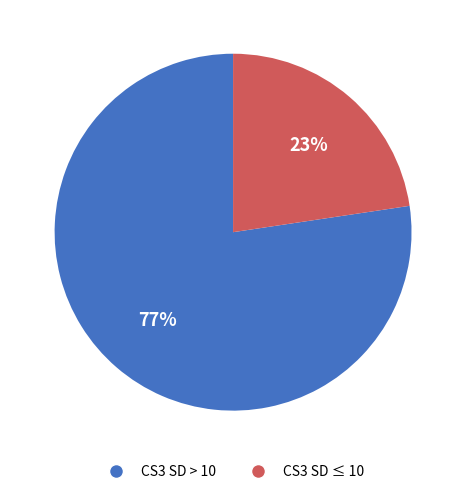

Approximately how many times larger is the value at CS3 SD ≤ 10 compared to CS3 SD > 10?

0.3